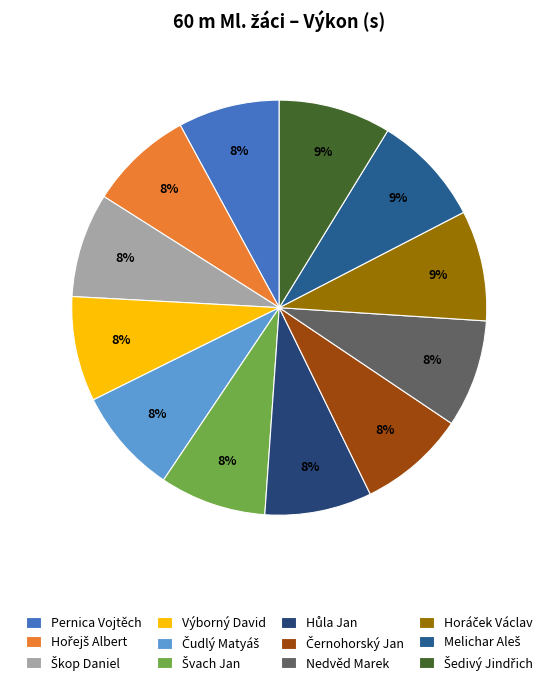

Combined, do Horáček Václav and Hořejš Albert account for over 50%?

No